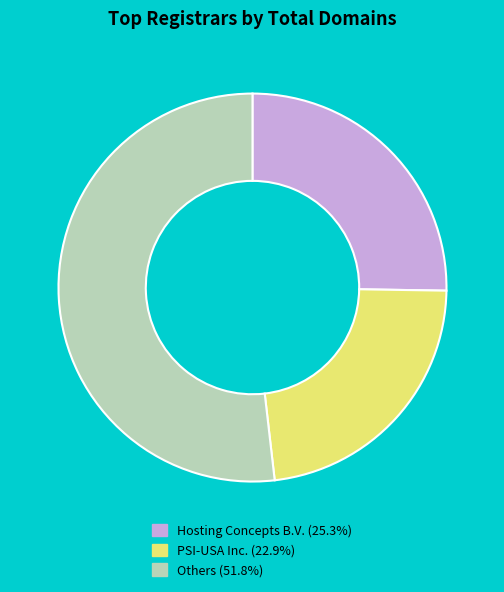

Does any single category account for the majority?

Yes